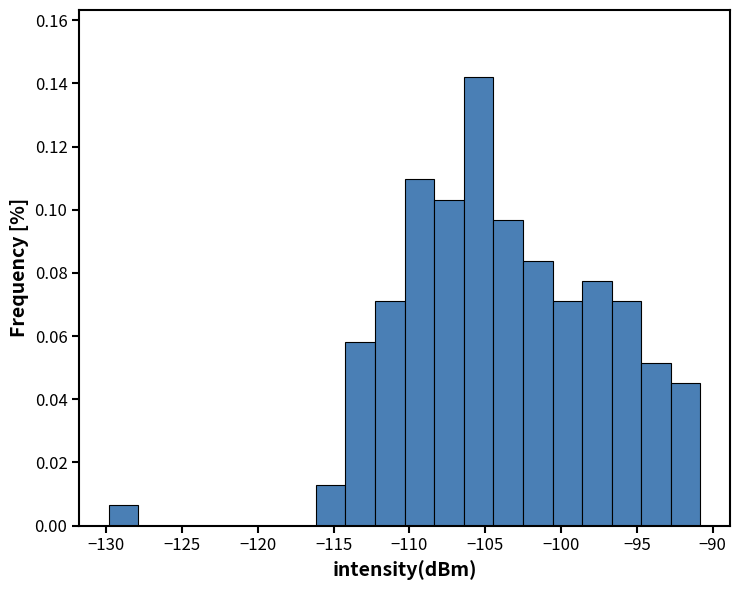

Read against the x-axis, roughly where is the centre of the tallest bar?

-105.5